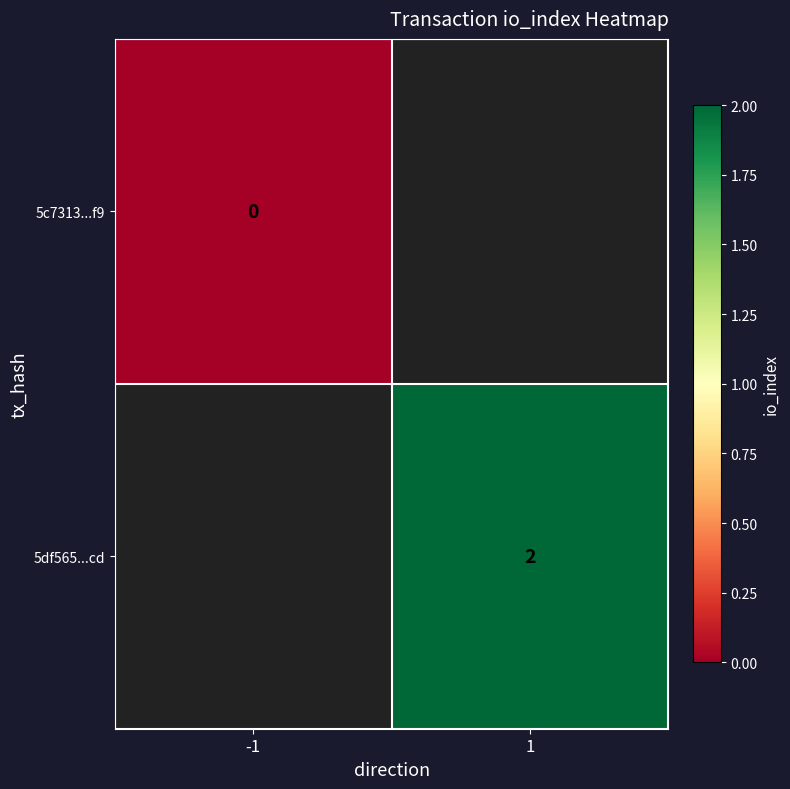

Is the value of 5c7313...f9 at -1 greater than the value of 5df565...cd at 1?

No